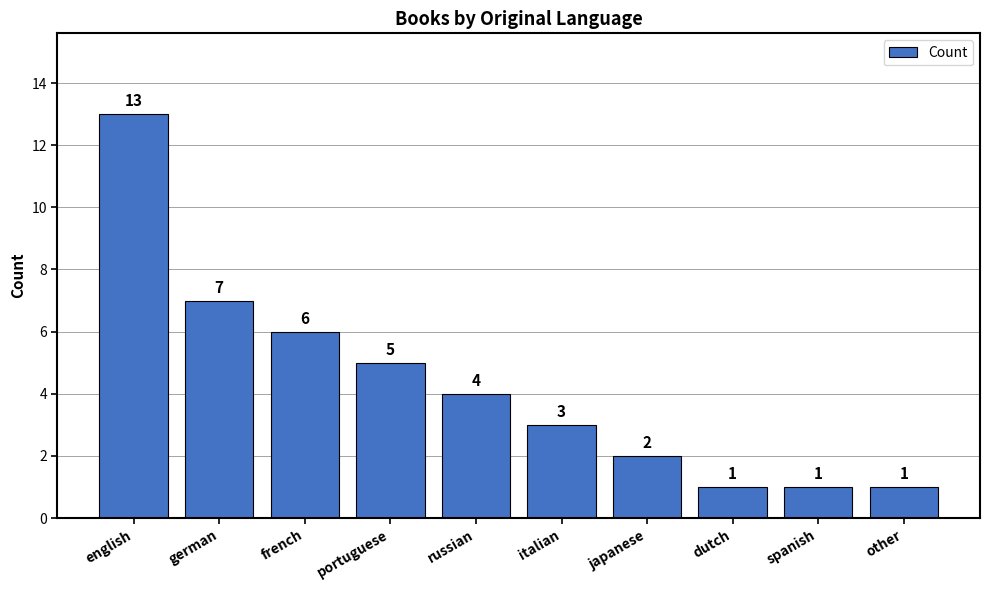

At which label does the data first exceed 4?

english